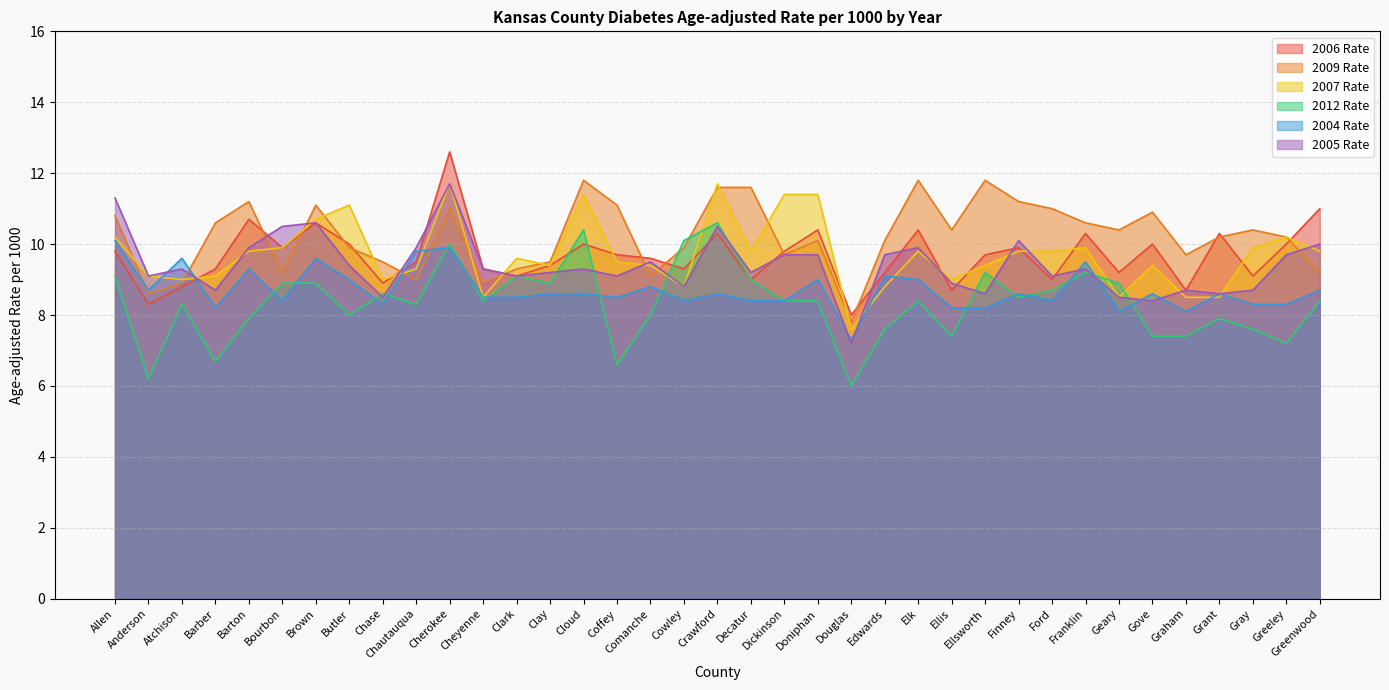

True or false: 2006 Rate and 2012 Rate intersect in this chart.

True